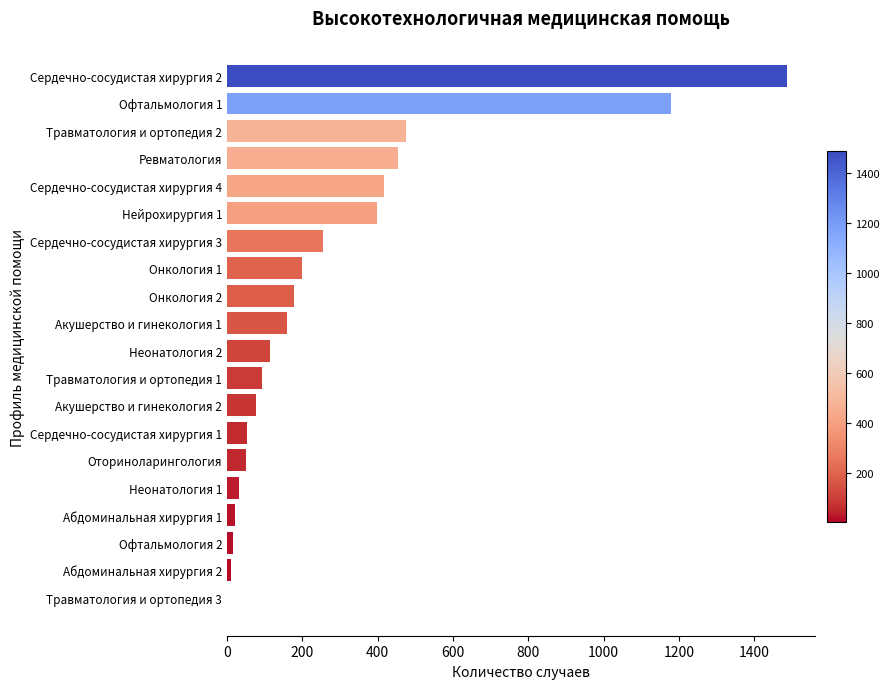

What is the sum of all values?

5673